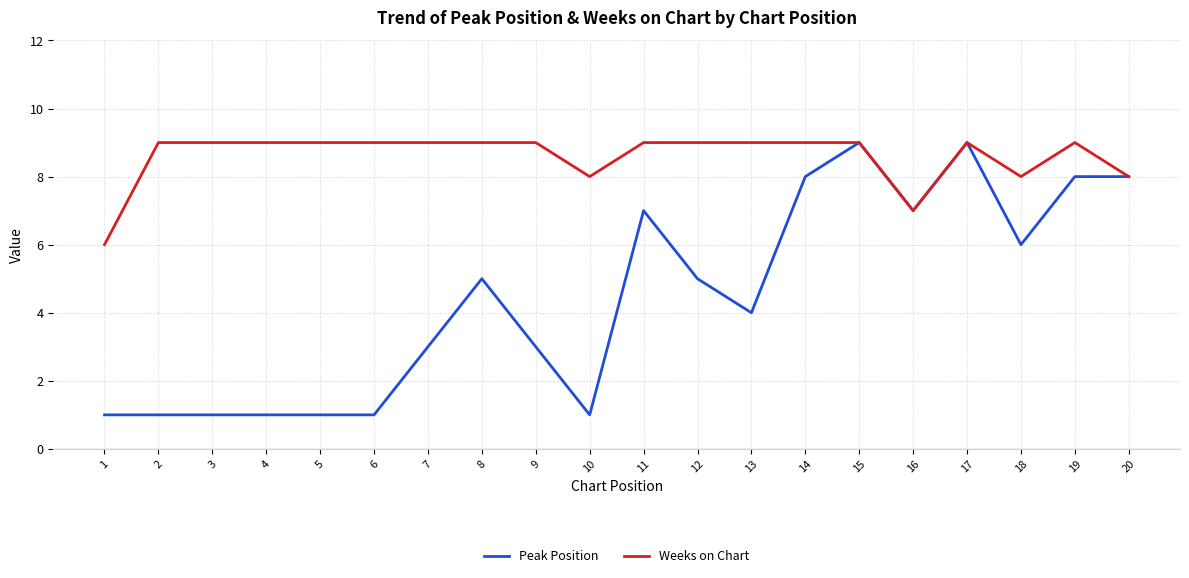

How many categories are shown in the chart?

20